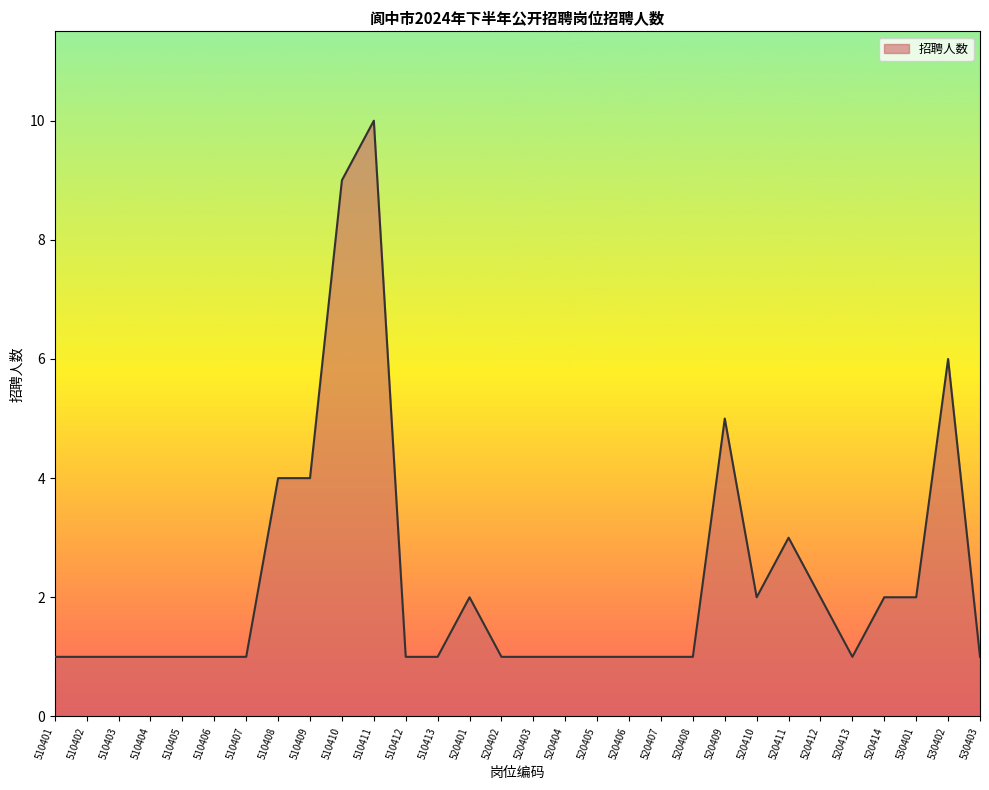

Is it true that the value at 510412 is 1?

True